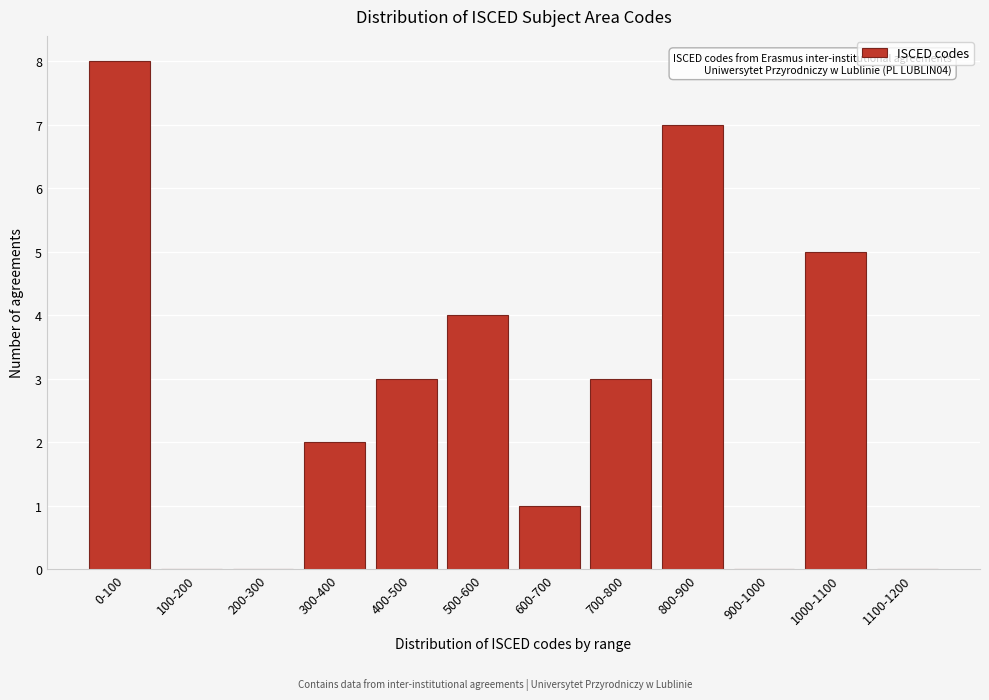

Reading right to left, transcribe all the data shown in this chart.

1100-1200=0	1000-1100=5	900-1000=0	800-900=7	700-800=3	600-700=1	500-600=4	400-500=3	300-400=2	200-300=0	100-200=0	0-100=8